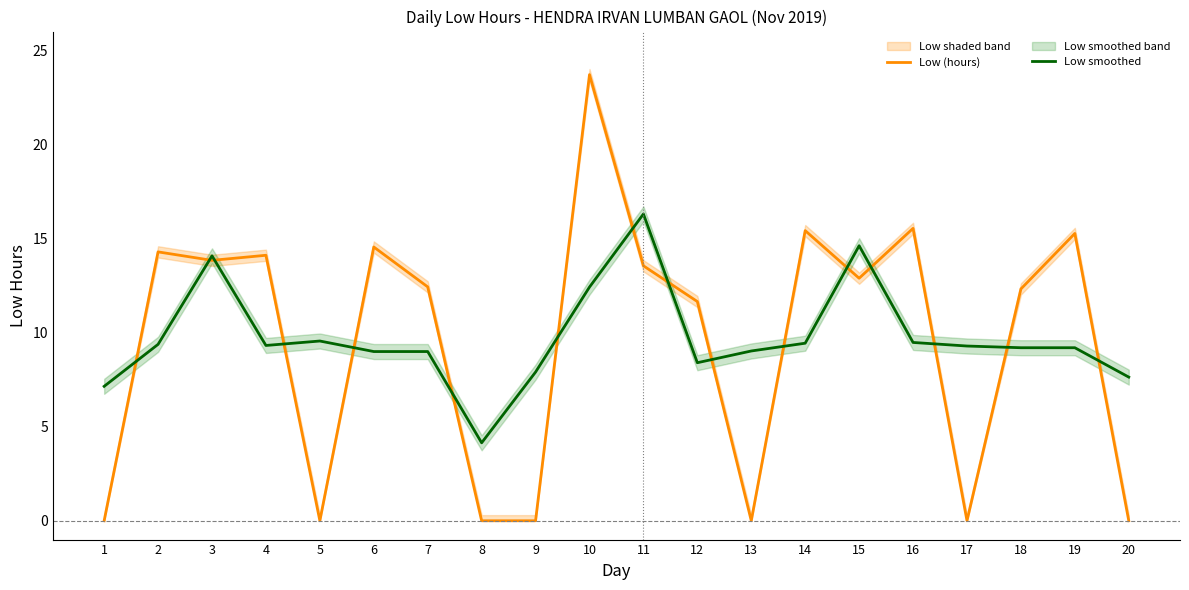

How many lines are shown in the chart?

2